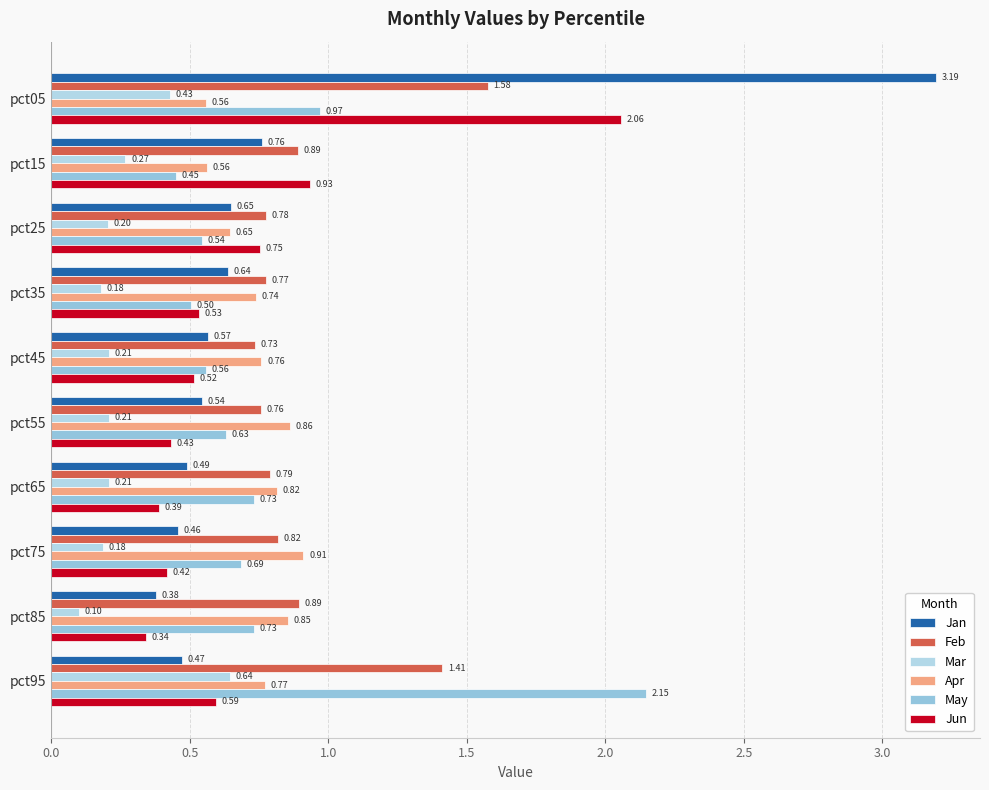

How many distinct data groups are displayed?

6